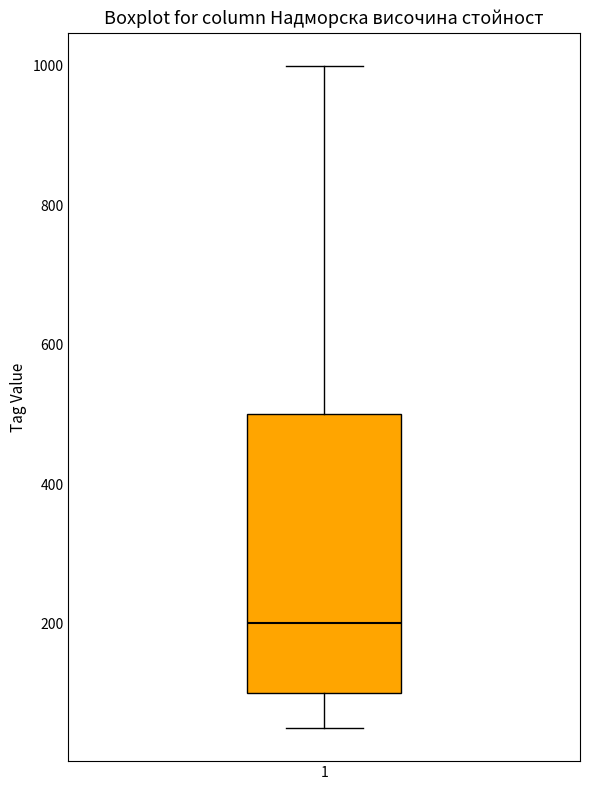

Where is the upper edge of the box at x = 1 on the y-axis? The values are not printed on the chart, so give them approximately, as read against the axis.

500